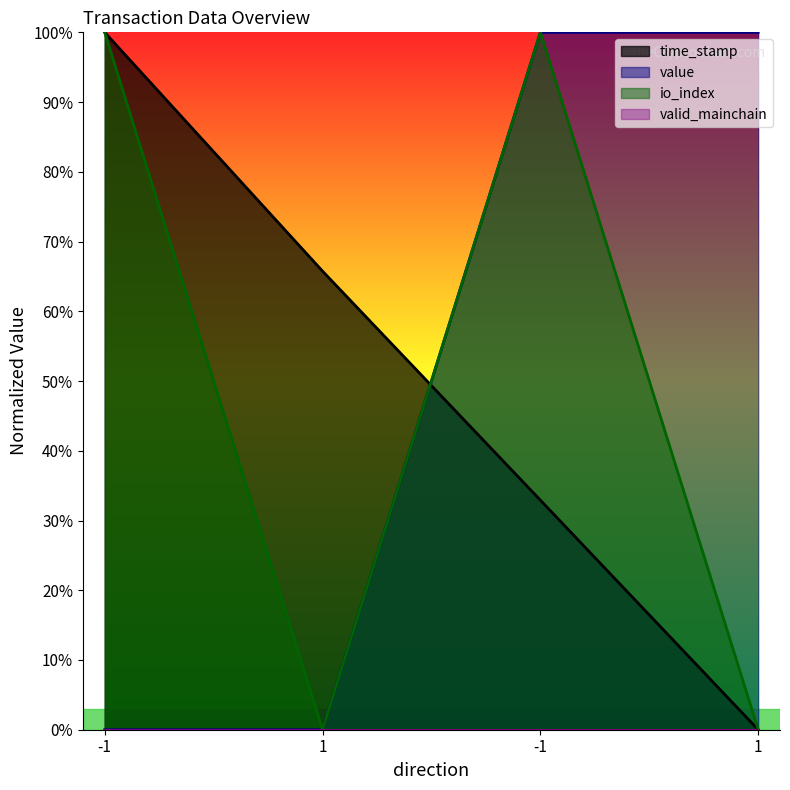

What is the value of the time_stamp point at the 2nd from the left?

0.7